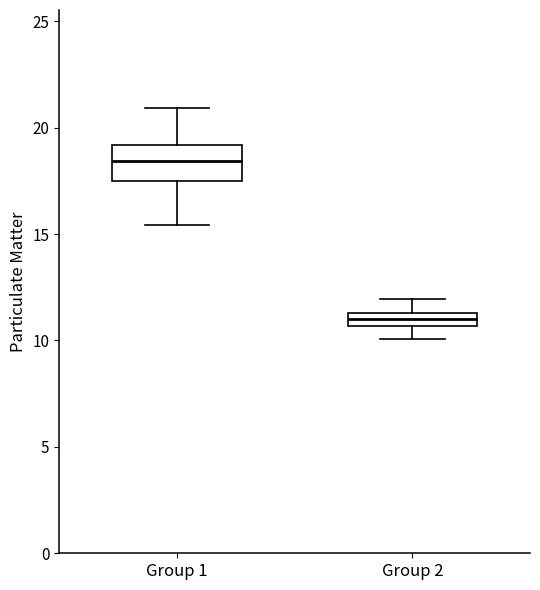

Which box's median line is the highest?

Group 1